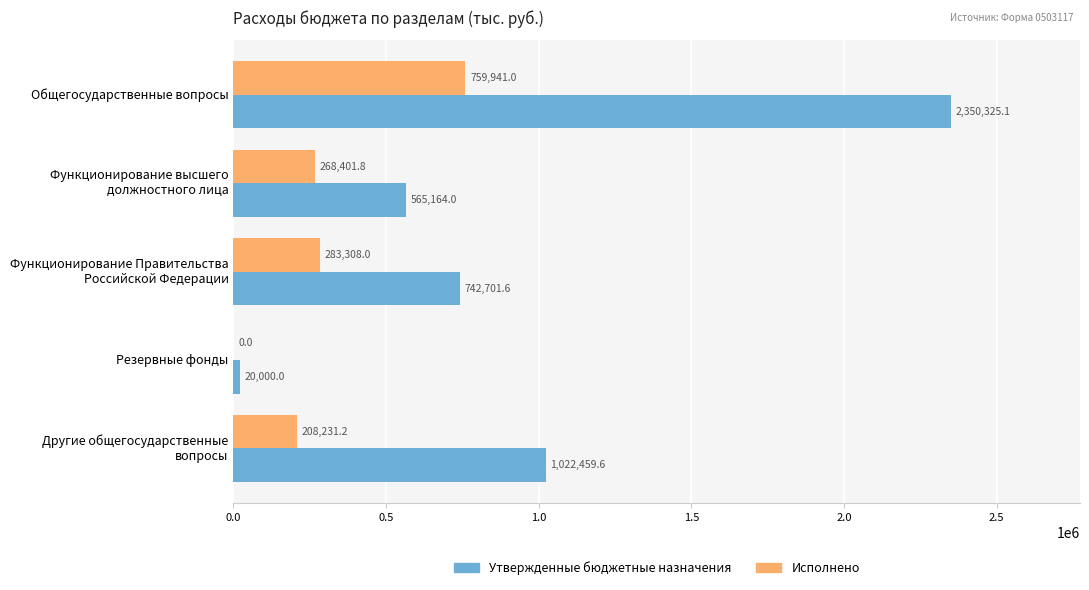

Is it true that Утвержденные бюджетные назначения equals 20000.0 at Резервные фонды?

True